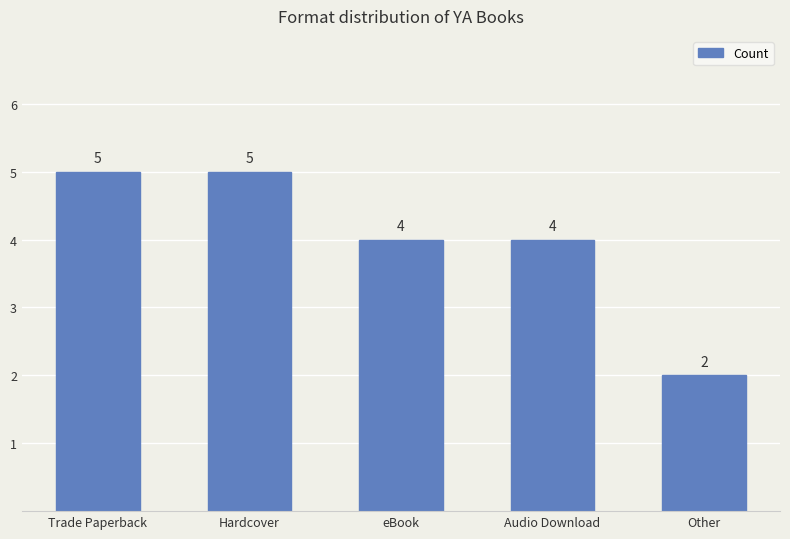

Is it true that the value at Other is 4?

False